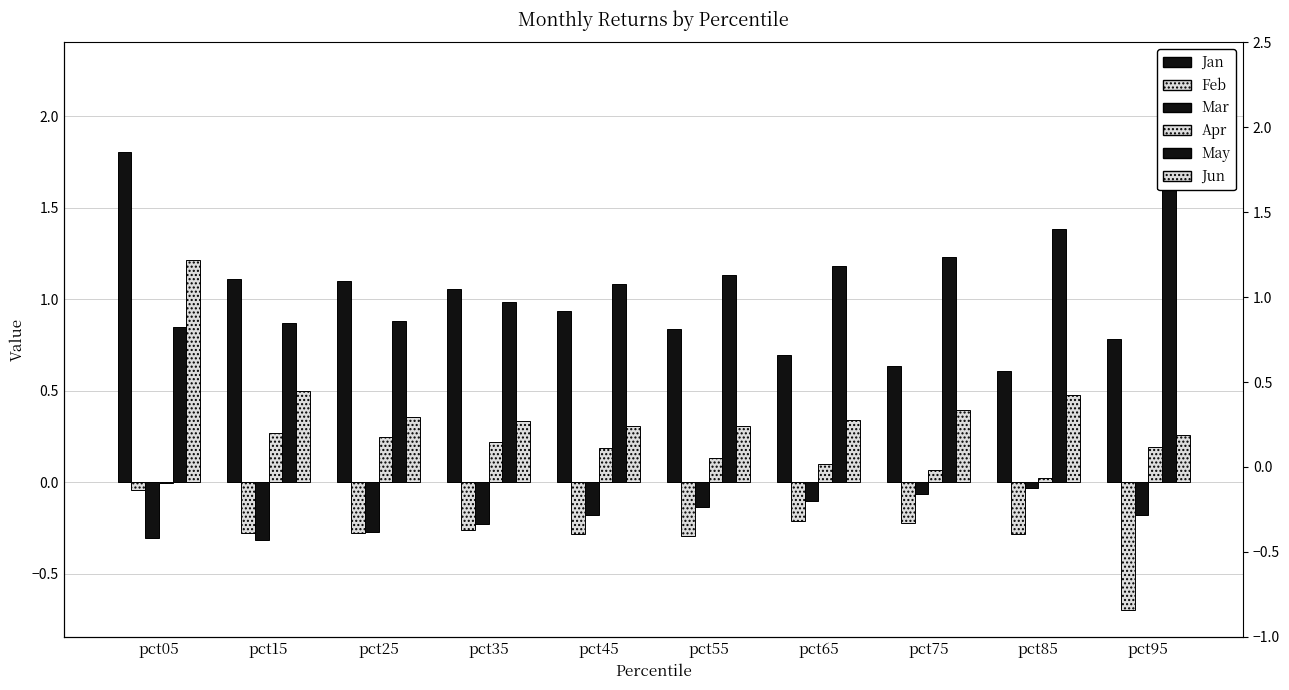

Reading left to right, list all the values displayed in this chart.

Jan: pct05=1.8	pct15=1.1	pct25=1.1	pct35=1.1	pct45=0.9	pct55=0.8	pct65=0.7	pct75=0.6	pct85=0.6	pct95=0.8
Feb: pct05=-0.0	pct15=-0.3	pct25=-0.3	pct35=-0.3	pct45=-0.3	pct55=-0.3	pct65=-0.2	pct75=-0.2	pct85=-0.3	pct95=-0.7
Mar: pct05=-0.3	pct15=-0.3	pct25=-0.3	pct35=-0.2	pct45=-0.2	pct55=-0.1	pct65=-0.1	pct75=-0.1	pct85=-0.0	pct95=-0.2
Apr: pct05=-0.0	pct15=0.3	pct25=0.2	pct35=0.2	pct45=0.2	pct55=0.1	pct65=0.1	pct75=0.1	pct85=0.0	pct95=0.2
May: pct05=0.8	pct15=0.9	pct25=0.9	pct35=1.0	pct45=1.1	pct55=1.1	pct65=1.2	pct75=1.2	pct85=1.4	pct95=2.3
Jun: pct05=1.2	pct15=0.5	pct25=0.4	pct35=0.3	pct45=0.3	pct55=0.3	pct65=0.3	pct75=0.4	pct85=0.5	pct95=0.3